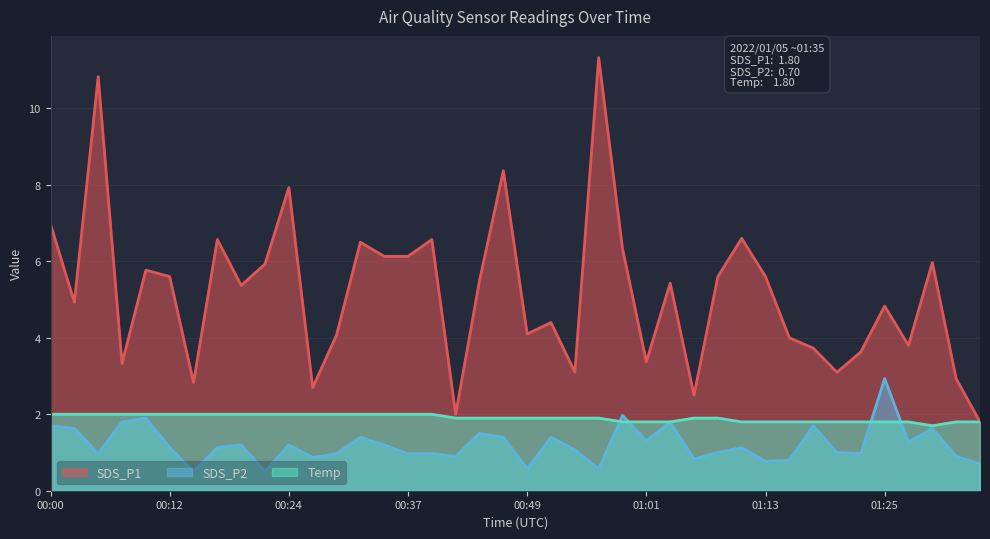

Where is the first local minimum for SDS_P2?

00:05